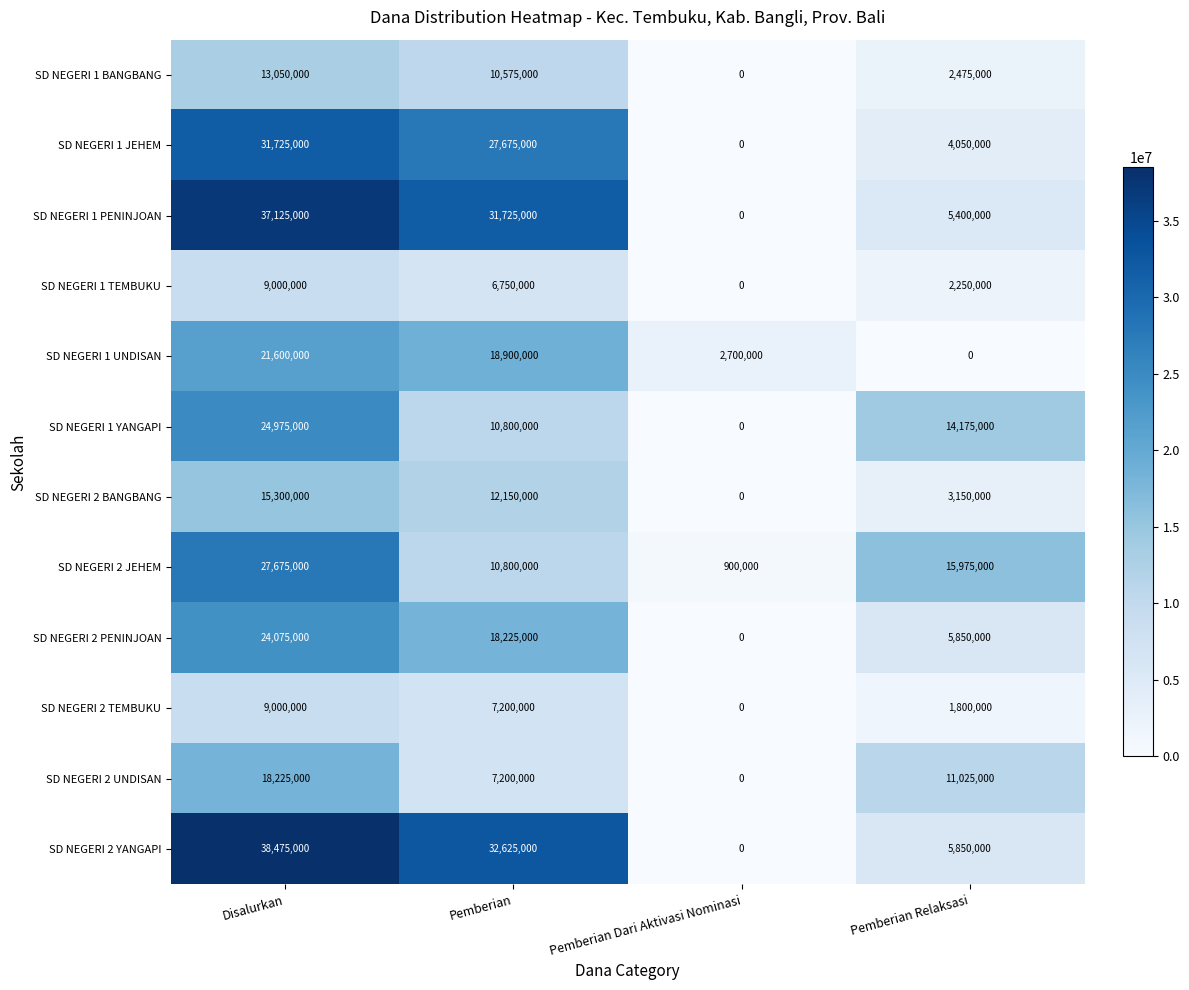

Which series has the largest total across all categories?

SD NEGERI 2 YANGAPI